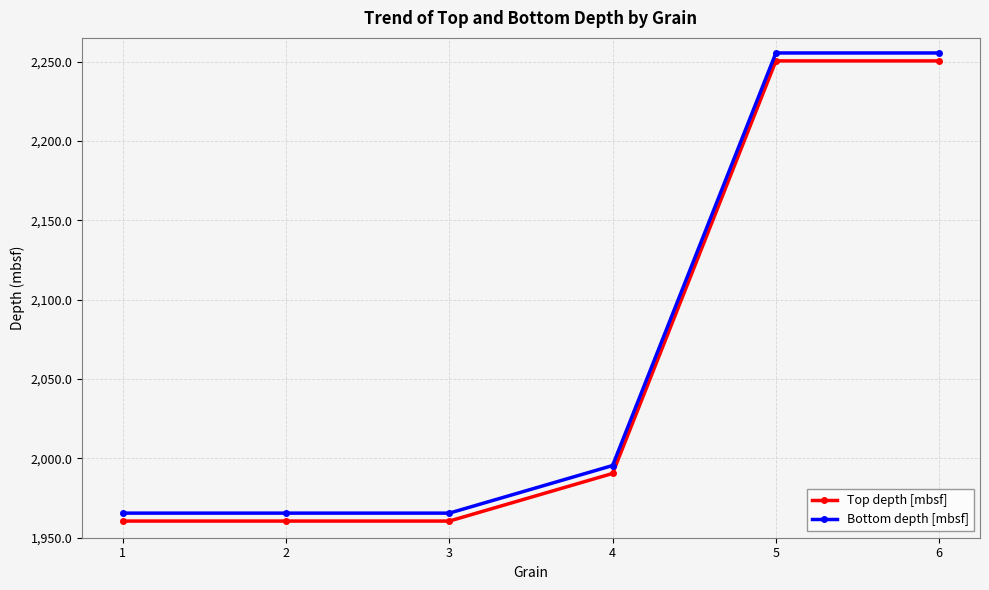

List the series in order of their peak value, highest first.

Bottom depth [mbsf], Top depth [mbsf]